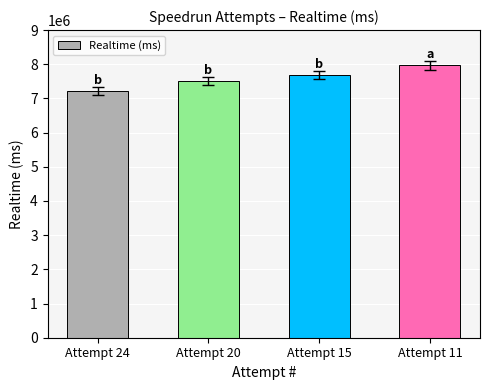

Which category has the highest value across all series?

Attempt 11